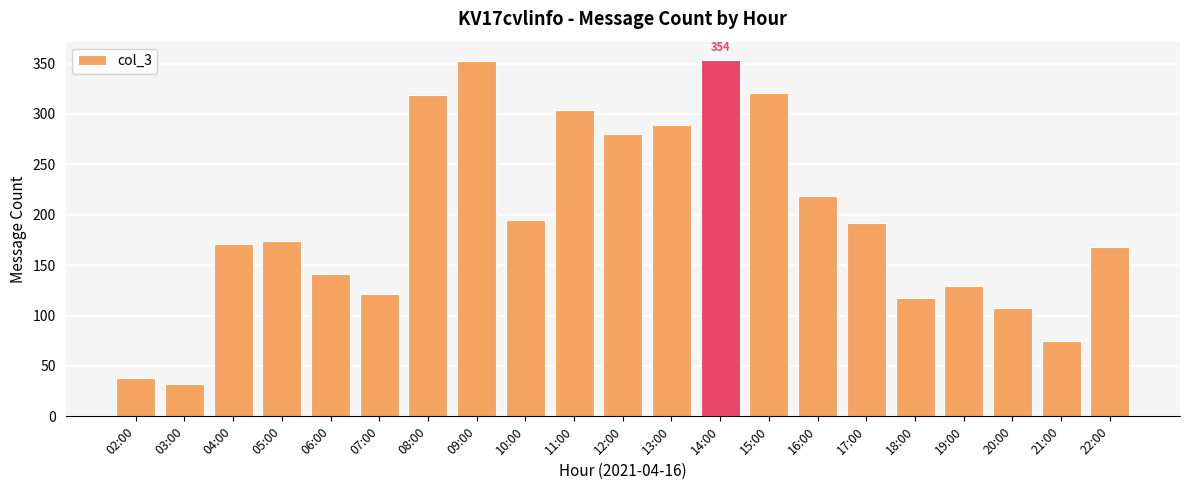

Which category has the lowest value across all series?

03:00